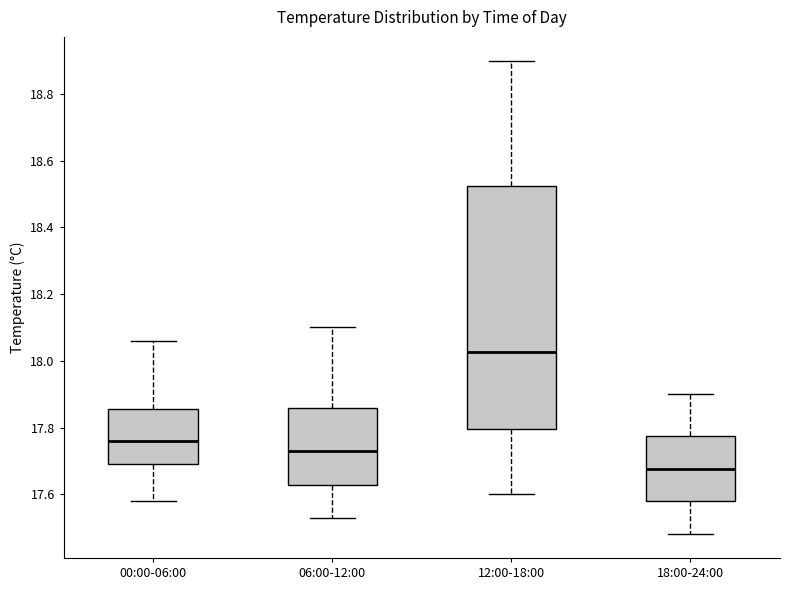

Reading left to right, transcribe this box plot: for each box, give where its median line is, the range the box spans, and where its two whiskers end, as read against the y-axis. The values are not printed on the chart, so give them approximately, as read against the axis.

00:00-06:00: median 17.76, box 17.70 to 17.86, whiskers 17.58 to 18.06
06:00-12:00: median 17.74, box 17.62 to 17.86, whiskers 17.54 to 18.10
12:00-18:00: median 18.02, box 17.80 to 18.52, whiskers 17.60 to 18.90
18:00-24:00: median 17.68, box 17.58 to 17.78, whiskers 17.48 to 17.90